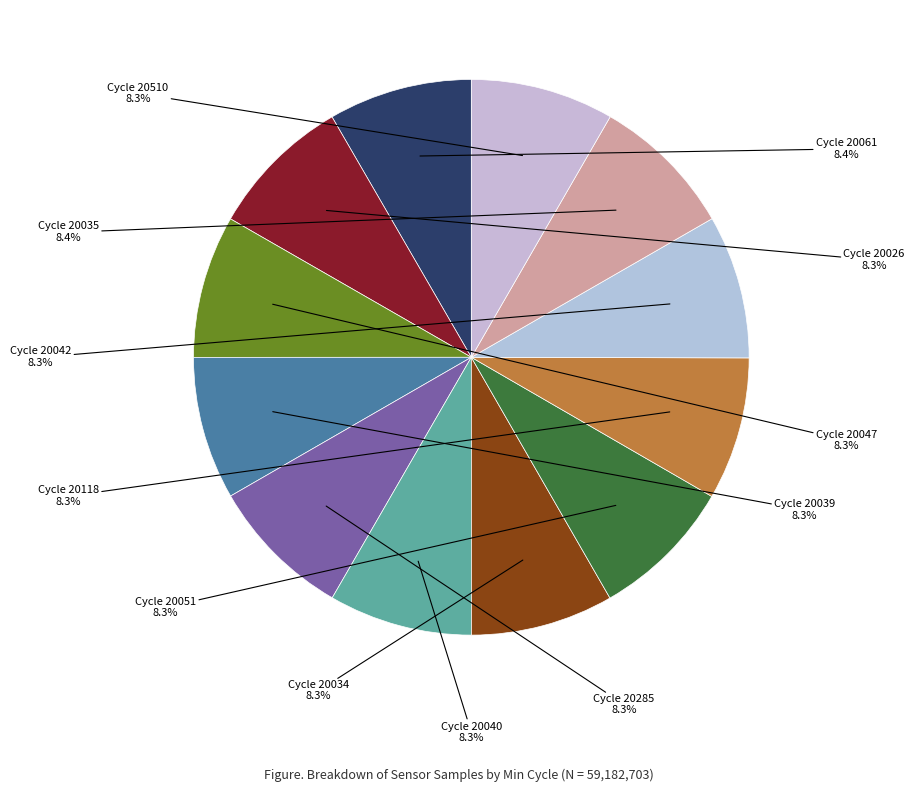

How many slices are in this pie chart?

12